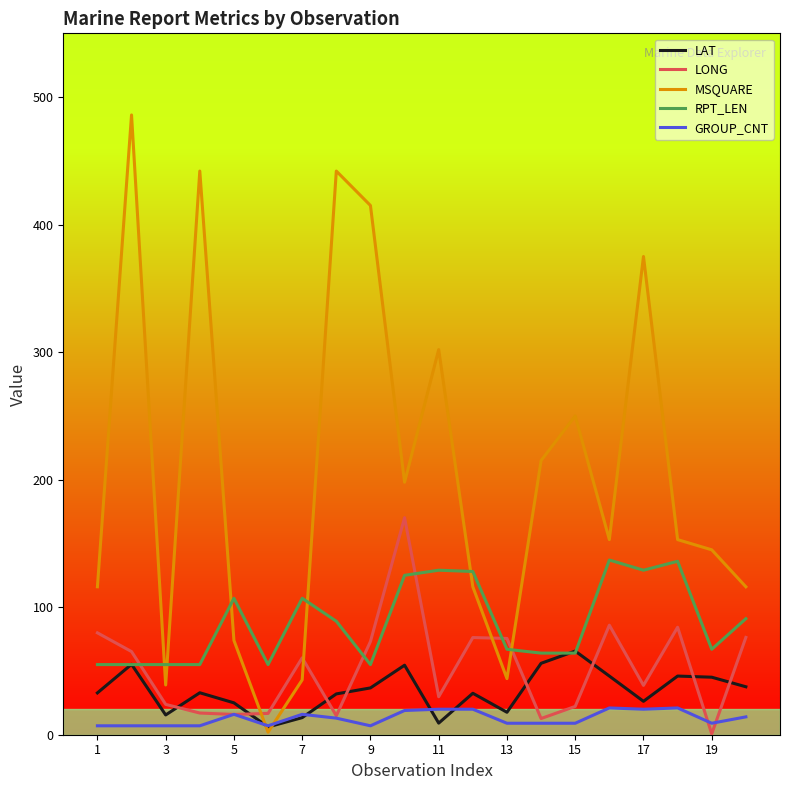

Which series has the largest total across all categories?

MSQUARE